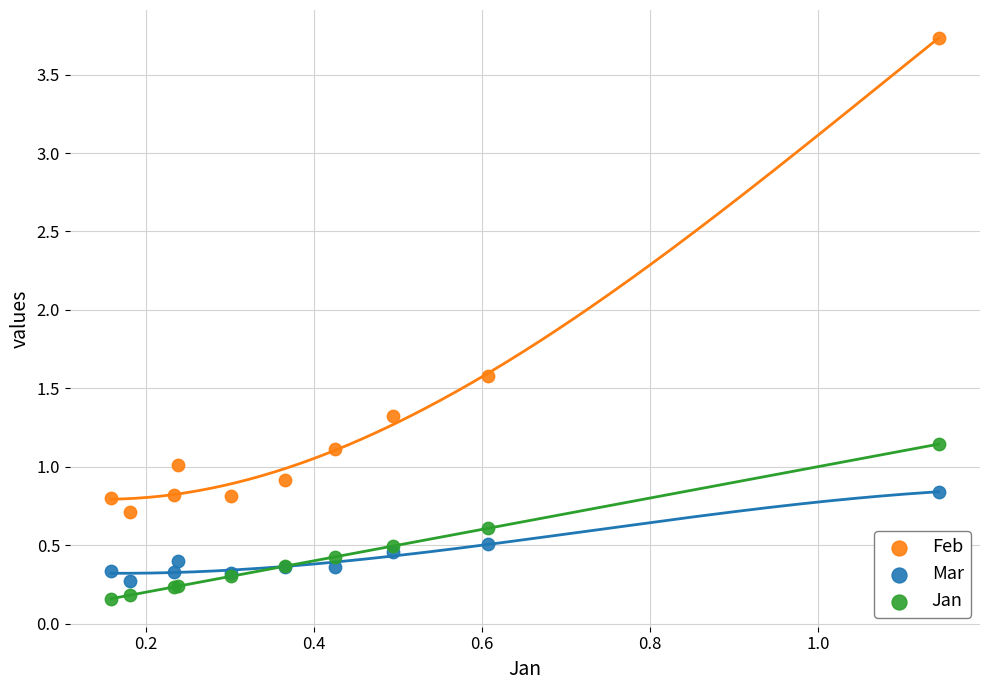

Which series reaches the maximum Y coordinate?

Feb